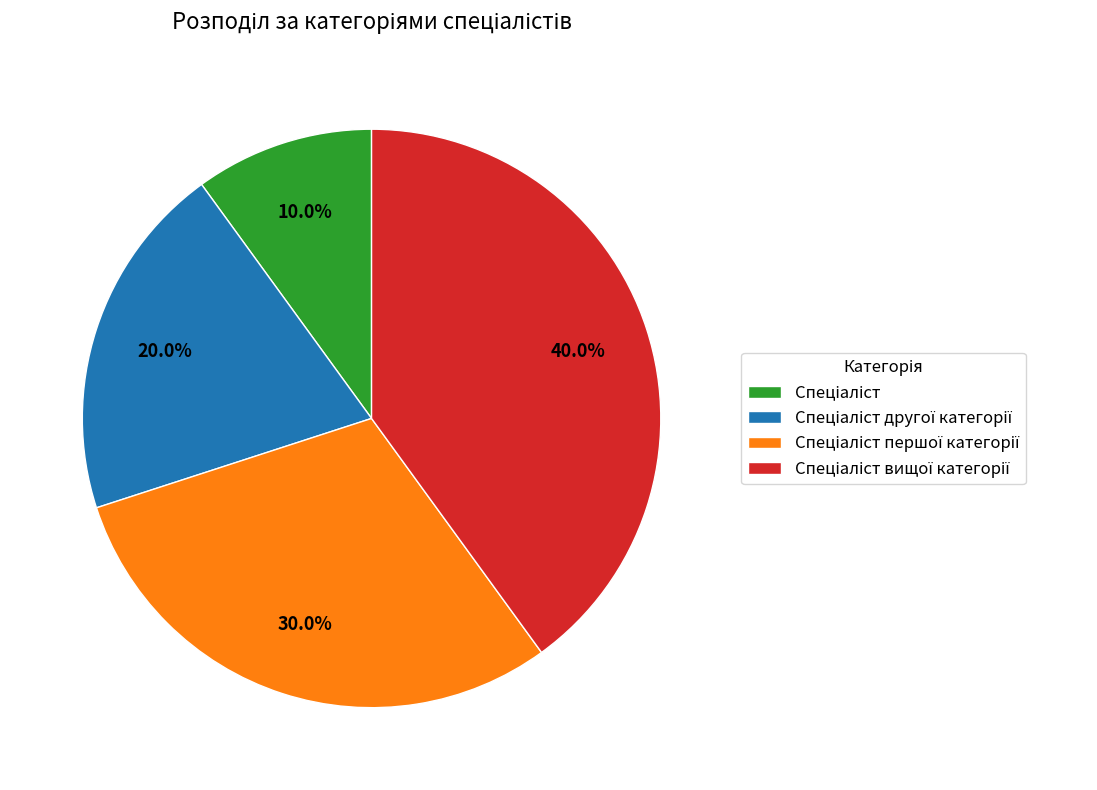

Is there a majority slice in this chart?

No